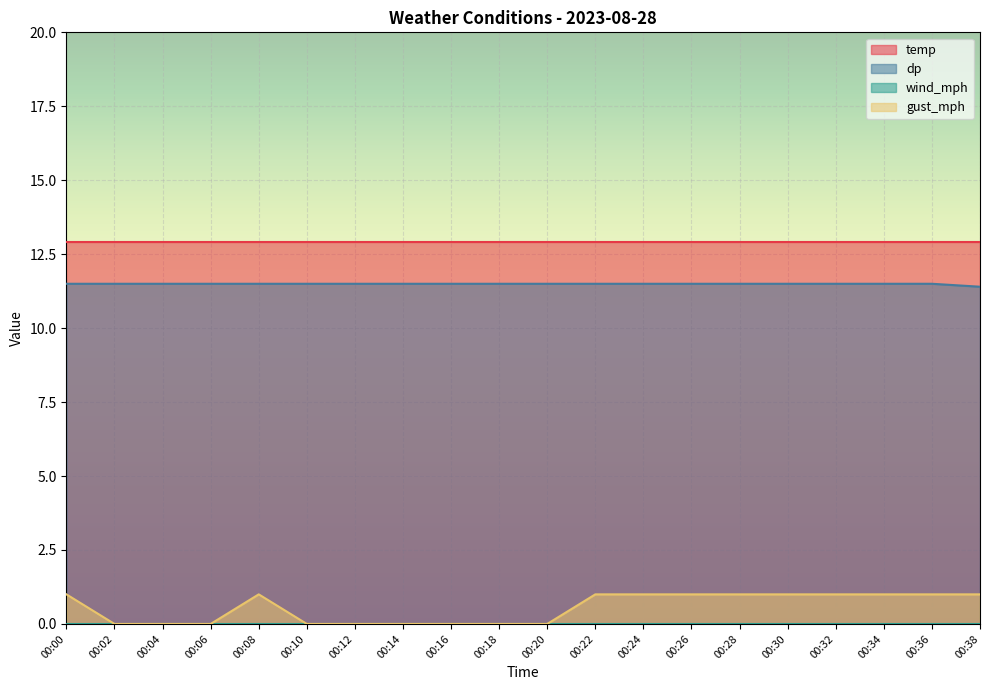

What is the value of the gust_mph point at the 13th from the left?

1.0